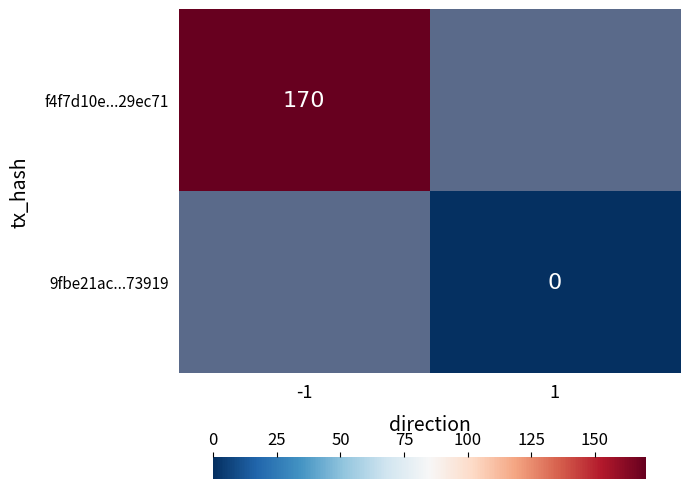

The f4f7d10e...29ec71 series shows 170 at -1. True or false?

True